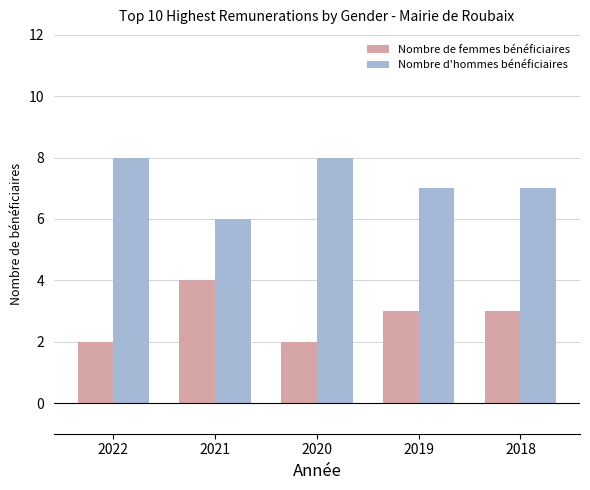

Are the bars horizontal?

No